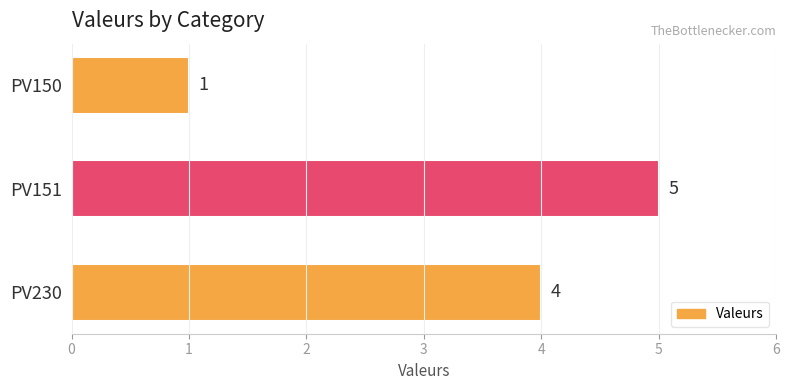

What is the smallest value displayed?

1